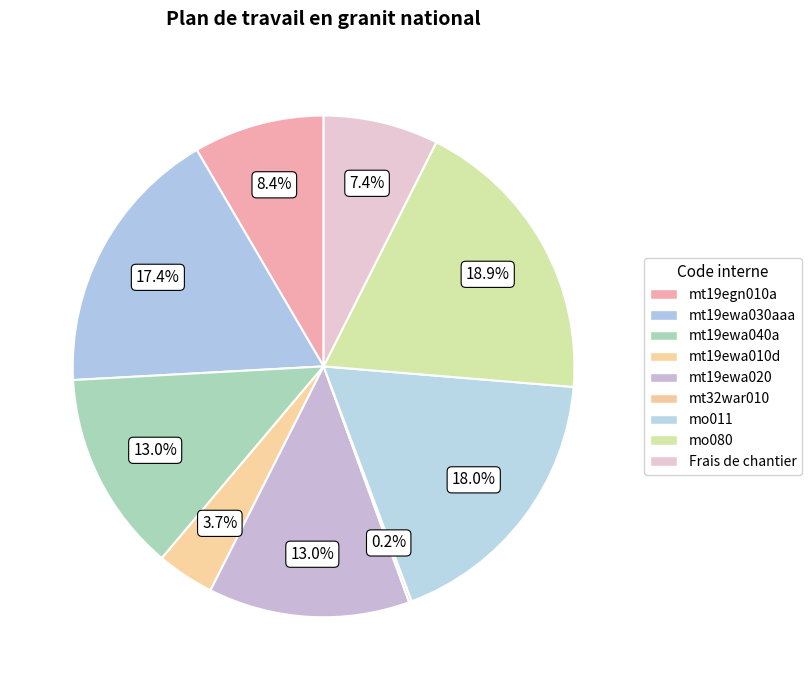

Does mt32war010 represent more than half of the total?

No